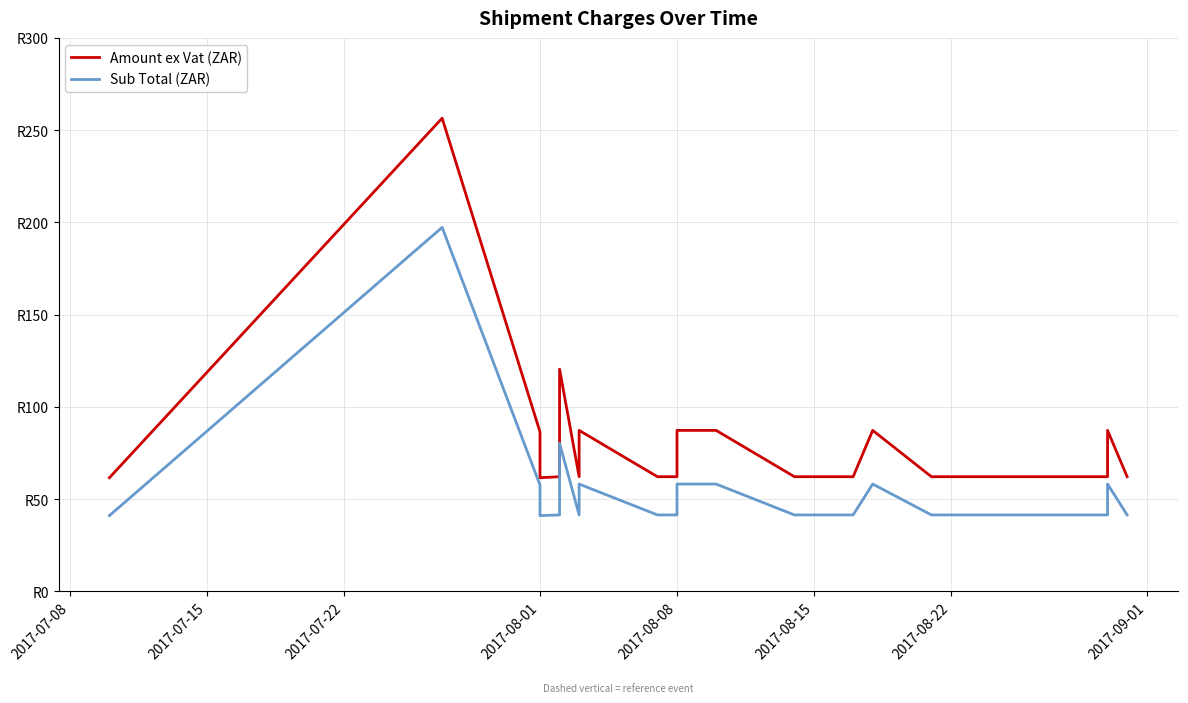

Rank the series by their maximum value, from highest to lowest.

Amount ex Vat (ZAR), Sub Total (ZAR)